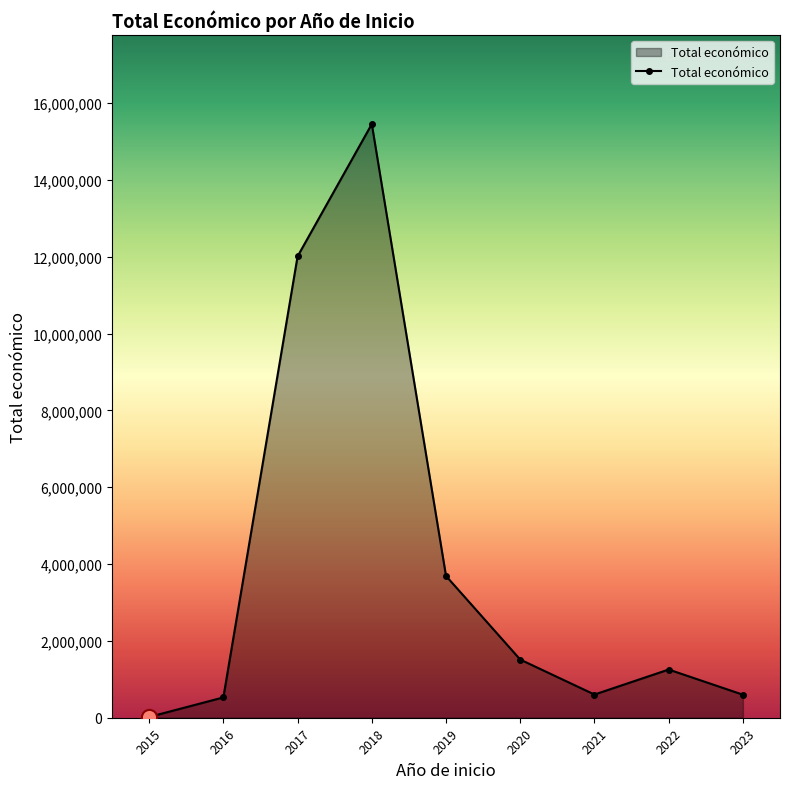

What is the change in value from 2017 to 2023?

-11409146